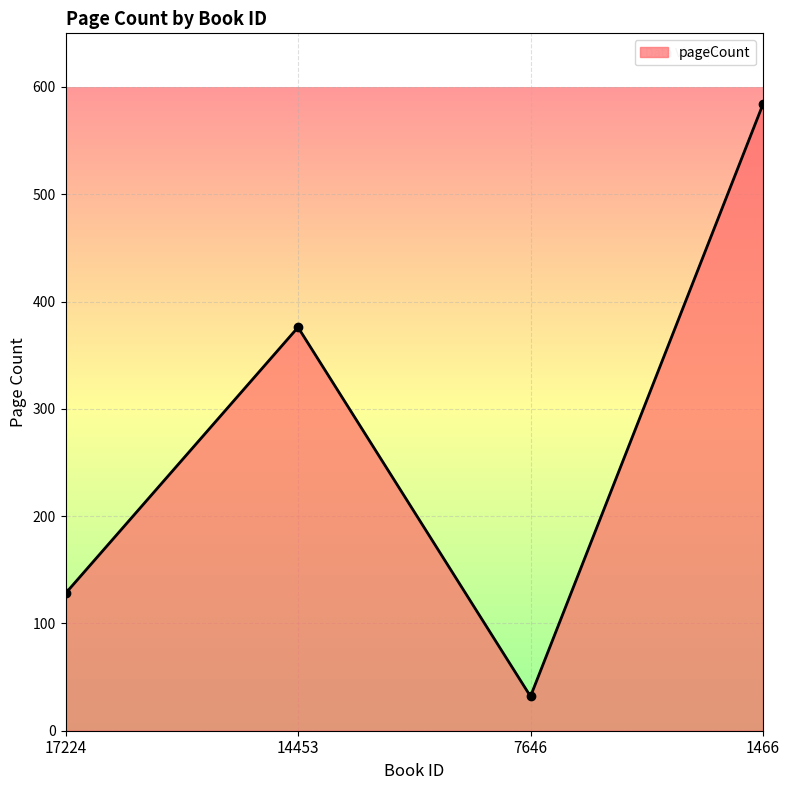

What is the sum of all values?

1120